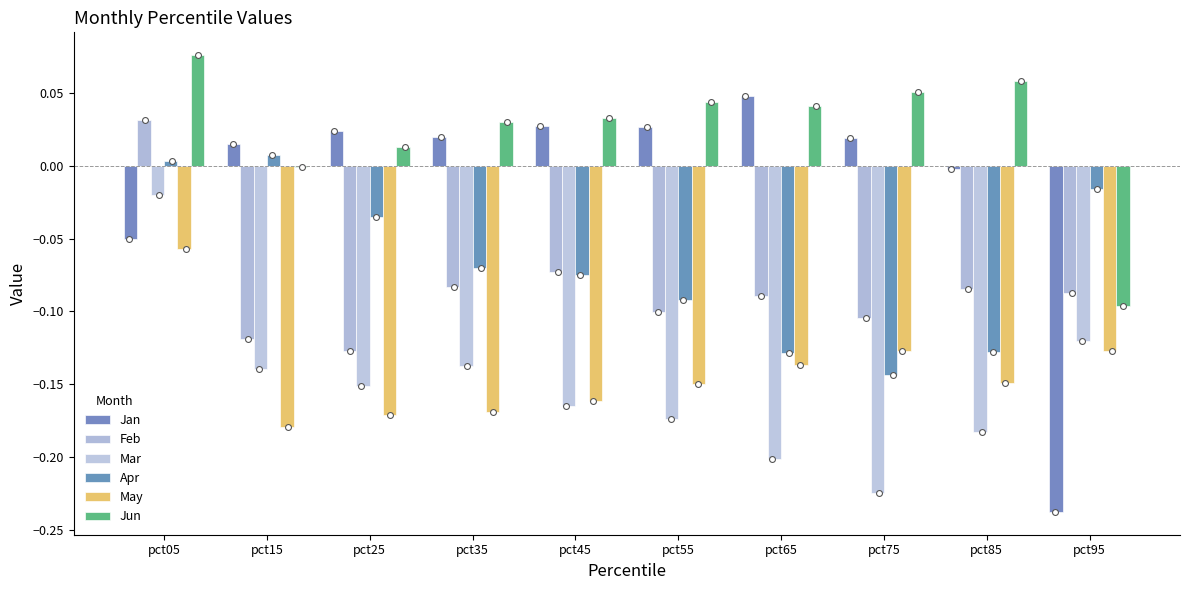

Which series has the widest spread of Y values?

Jan